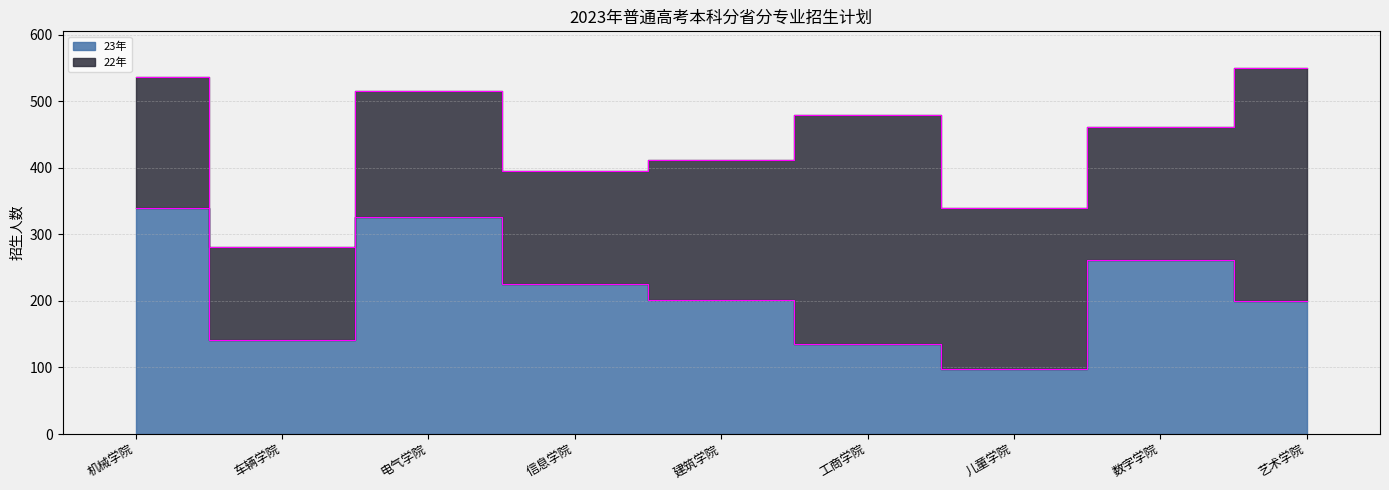

The chart shows a value of 313 at 建筑学院. True or false?

False